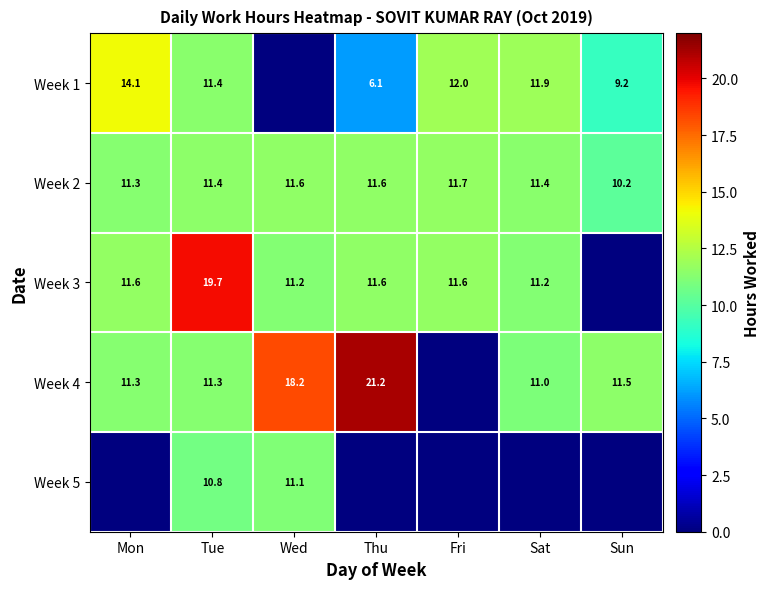

How many series are shown in this chart?

5